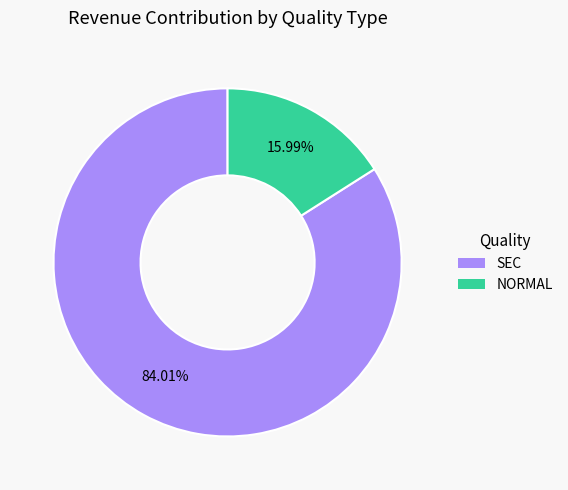

To the nearest percent, what is the difference between the largest and smallest slice percentages?

68%